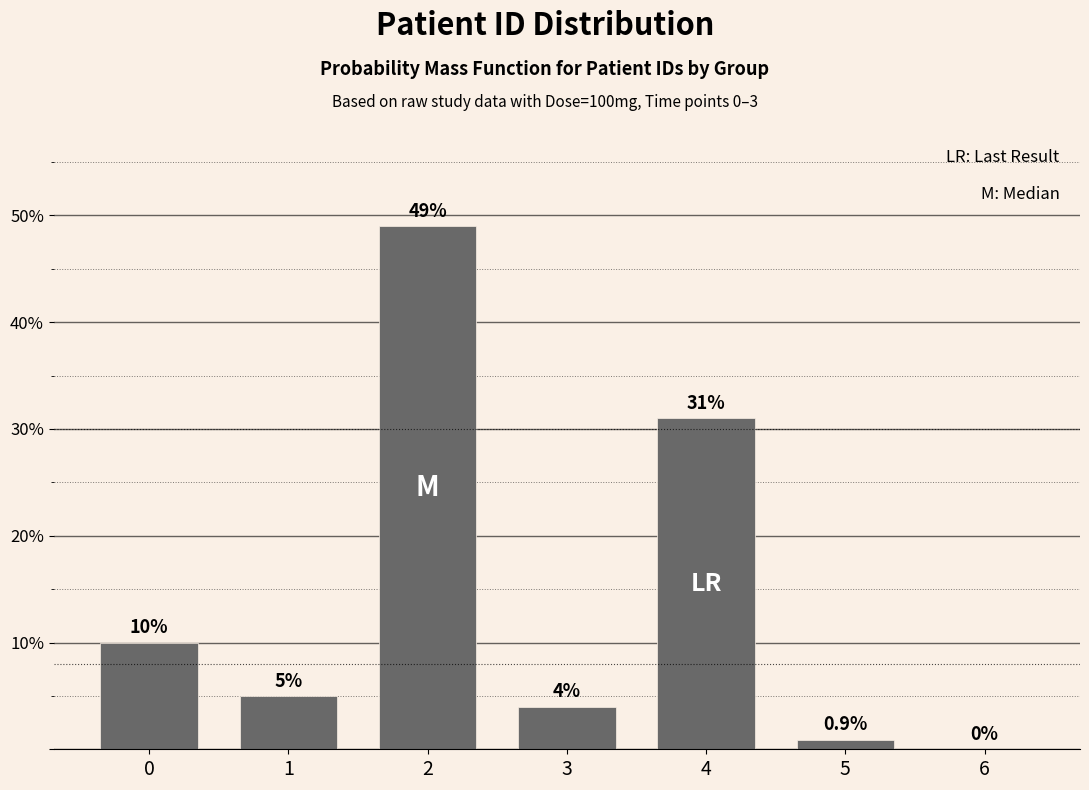

Reading left to right, list all the values displayed in this chart.

0=10.0	1=5.0	2=49.0	3=4.0	4=31.0	5=0.9	6=0.0